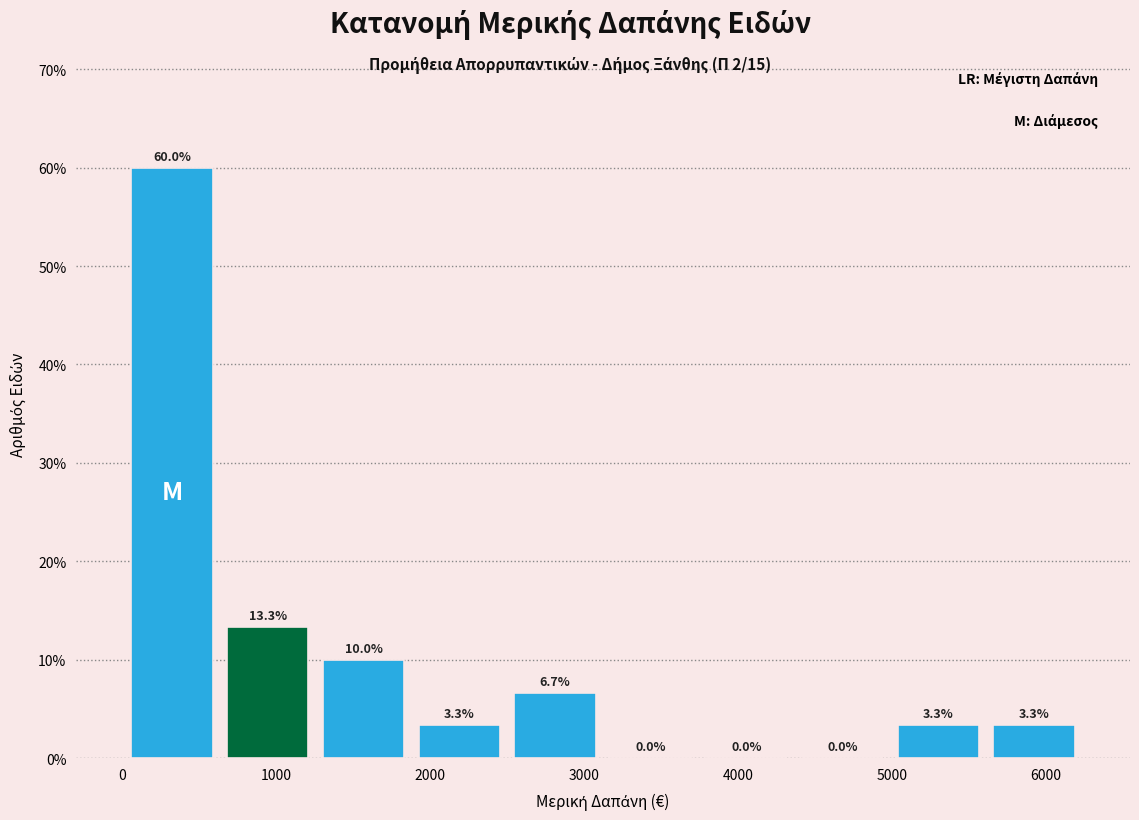

How tall is the bar that spans 5600 to 6200 on the x-axis? The bar edges are not printed on the chart, so give them approximately, as read against the axis.

3.3